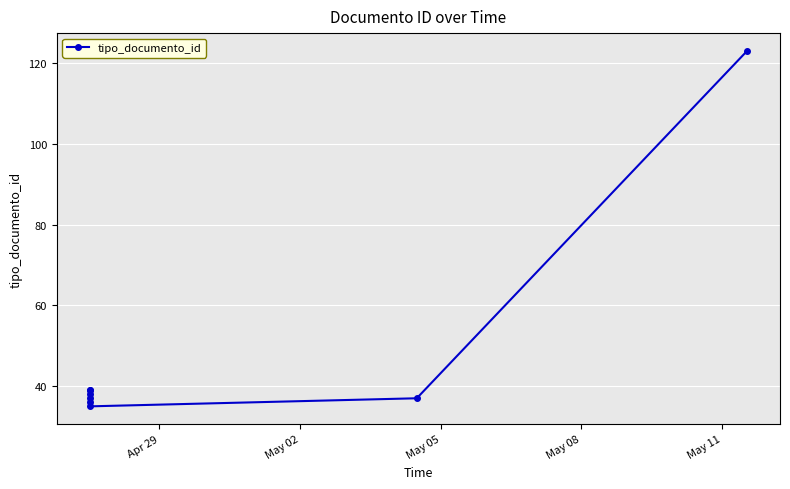

Does the chart display data point markers on the line(s)?

Yes